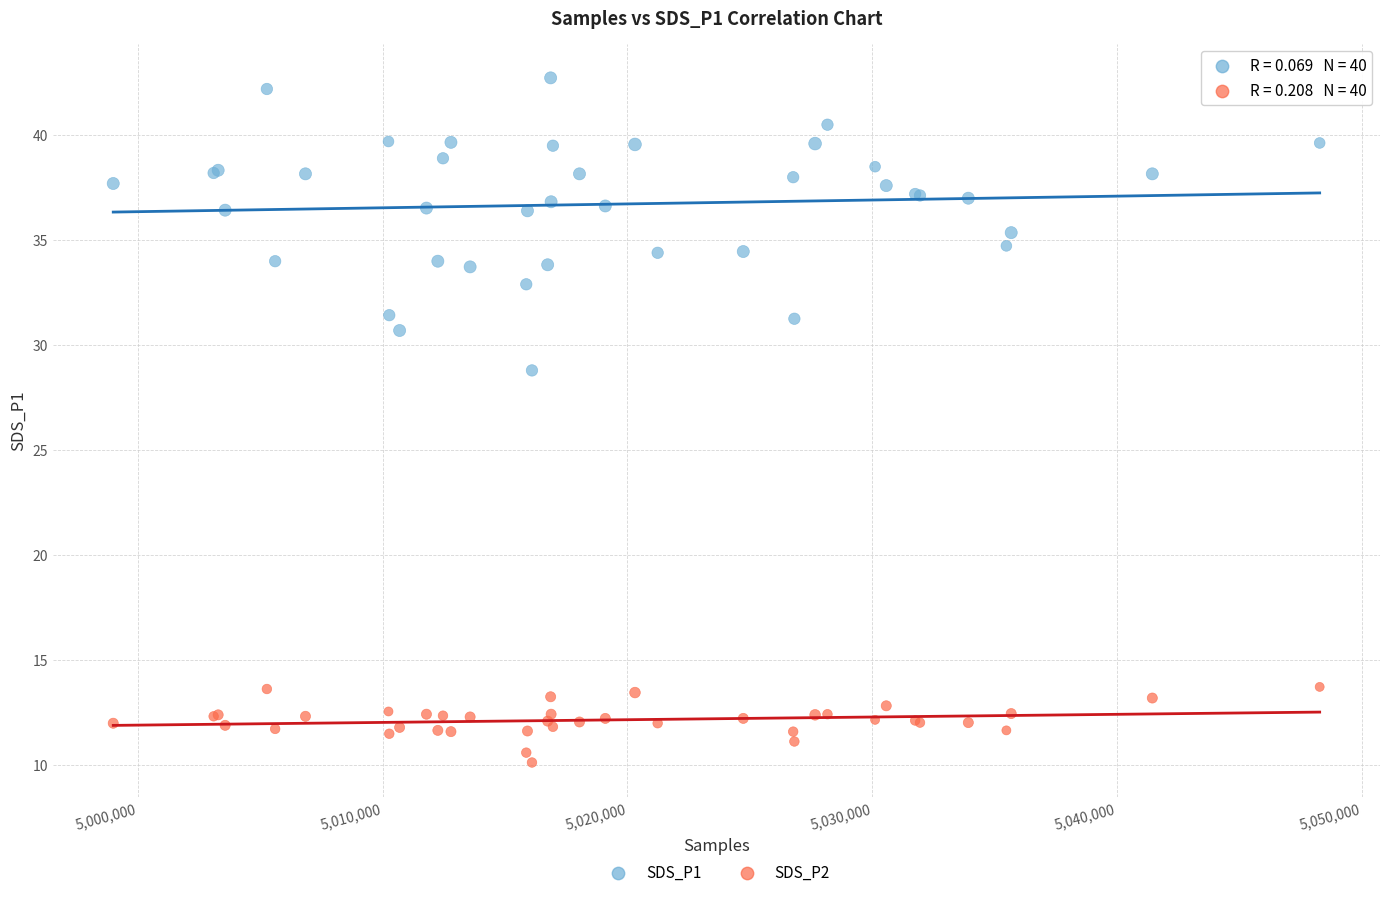

Which series contains the highest Y value?

SDS_P1